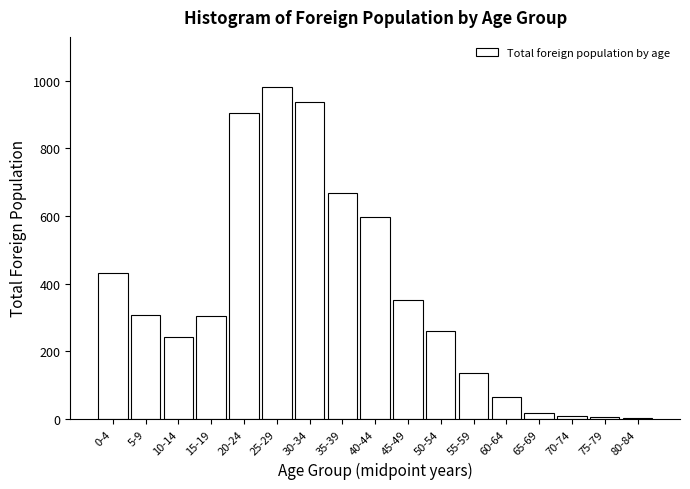

What is the ratio of the value at 25-29 to the value at 55-59?

7.2